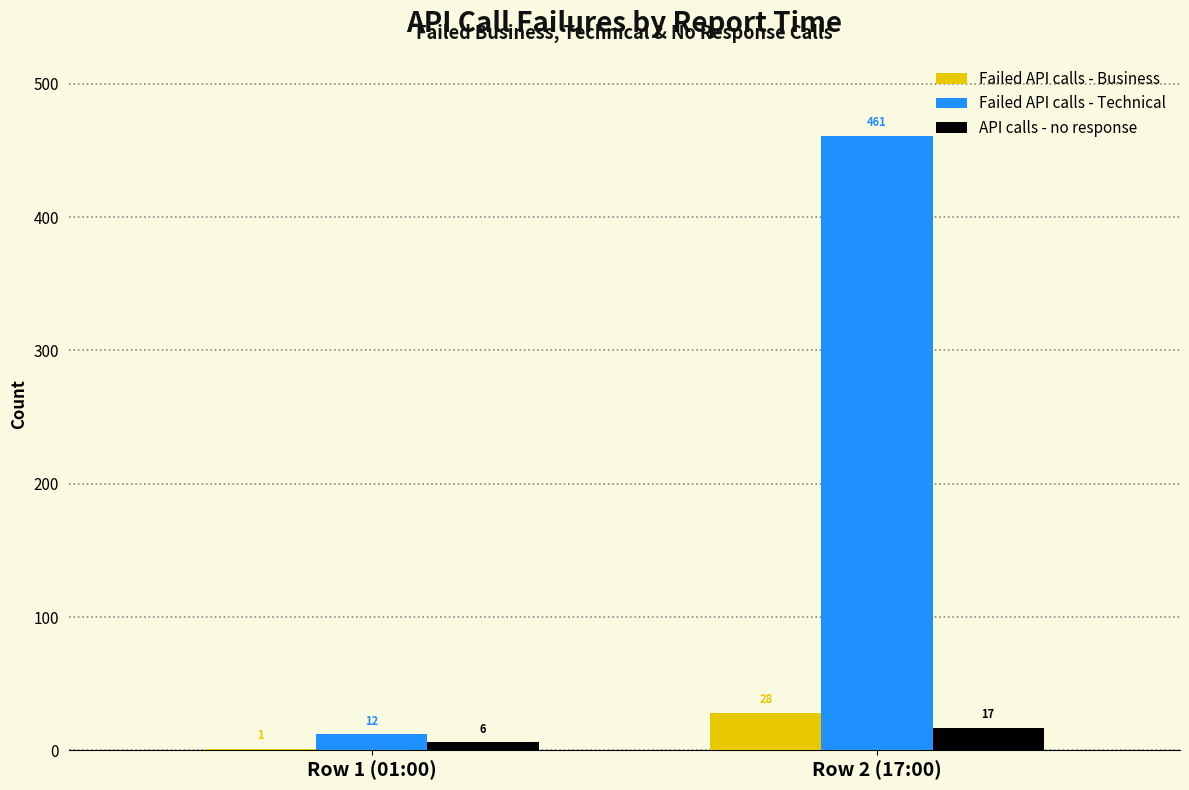

The value of API calls - no response at Row 2 (17:00) is 17. True or false?

True